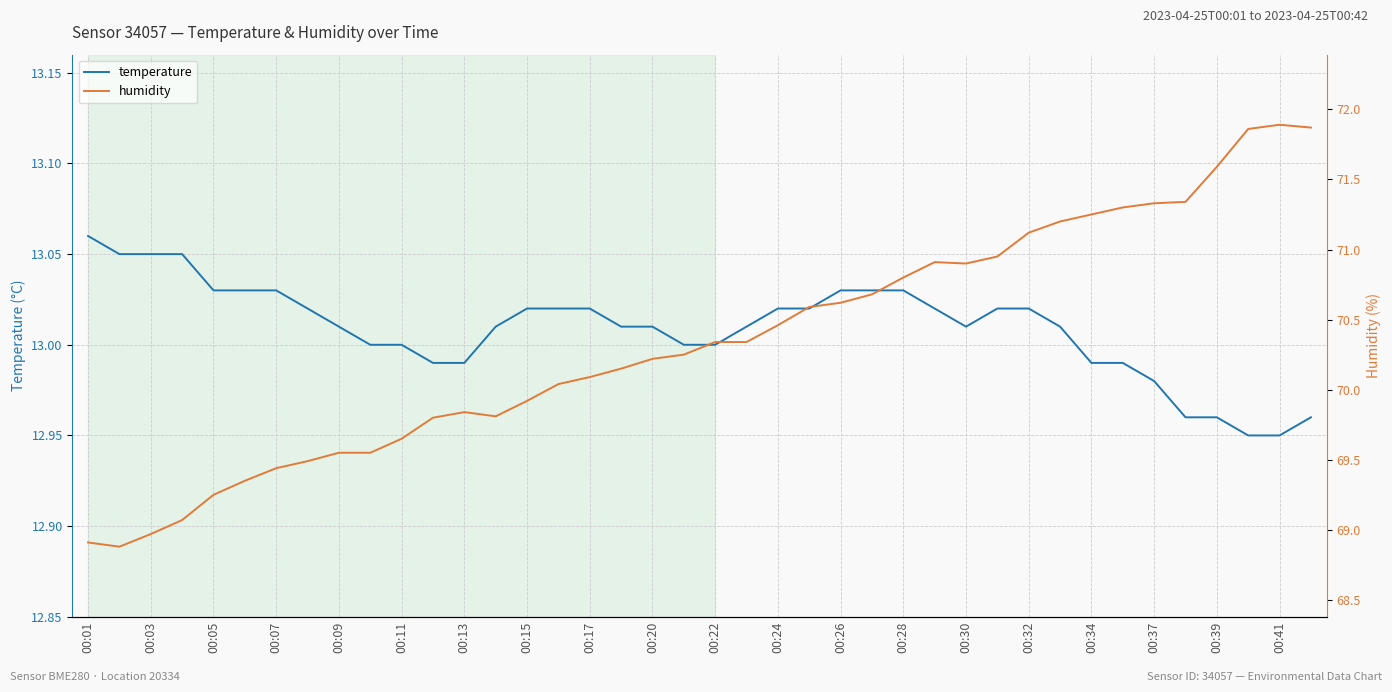

The temperature series shows 2.6 at 00:09. True or false?

False